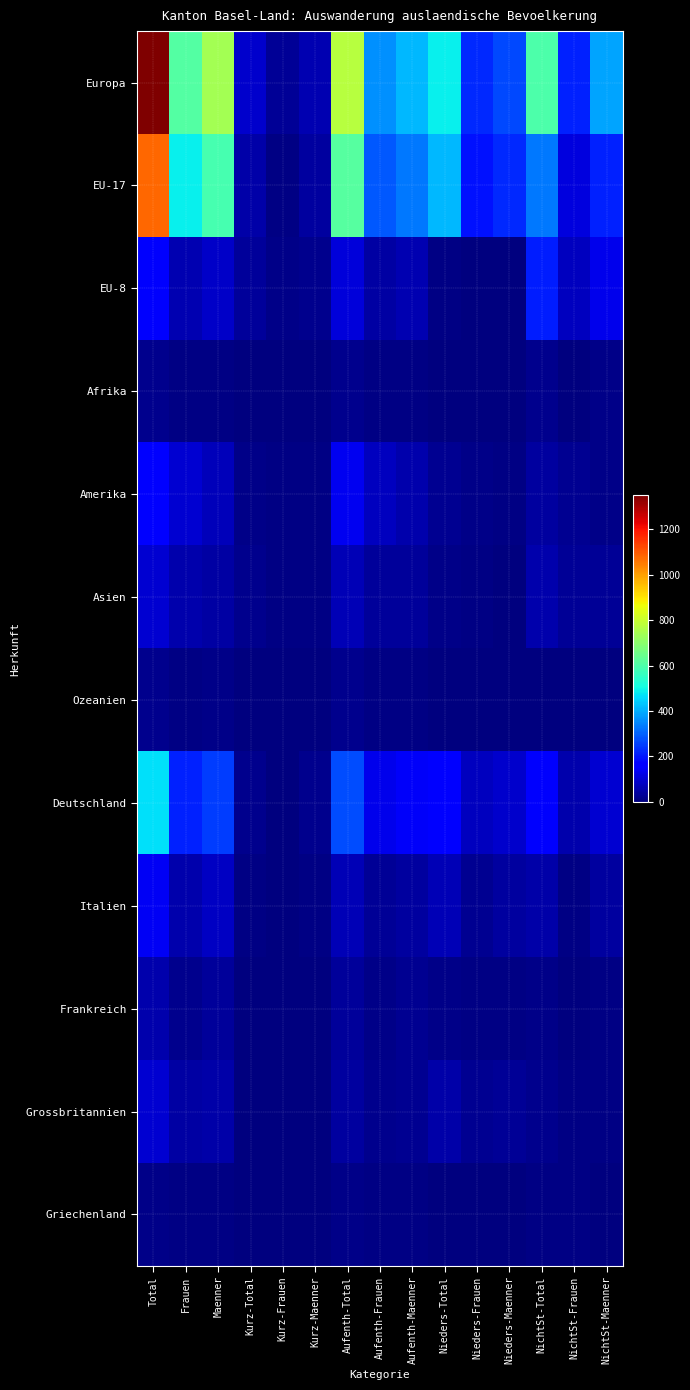

Which category has the lowest value across all series?

Kurz-Total